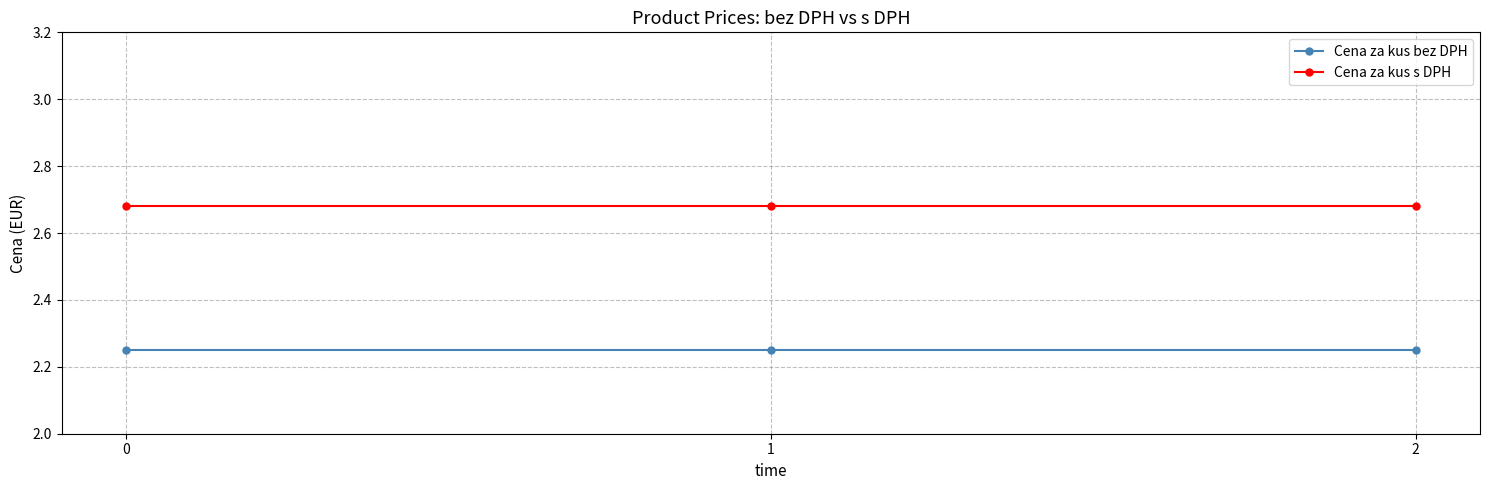

How many lines are shown in the chart?

2